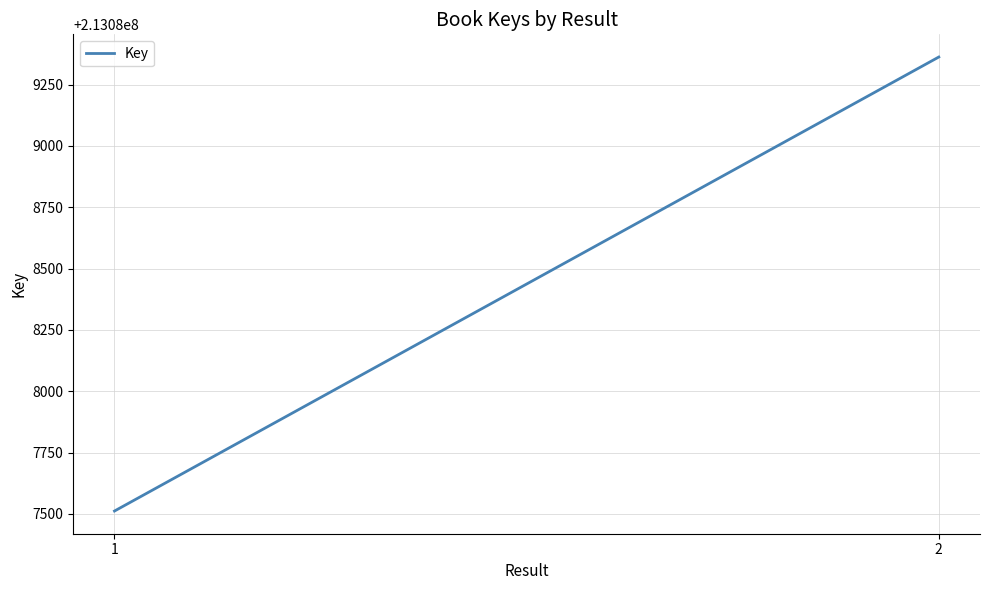

Reading left to right, list all the values displayed in this chart.

1=213087512	2=213089362